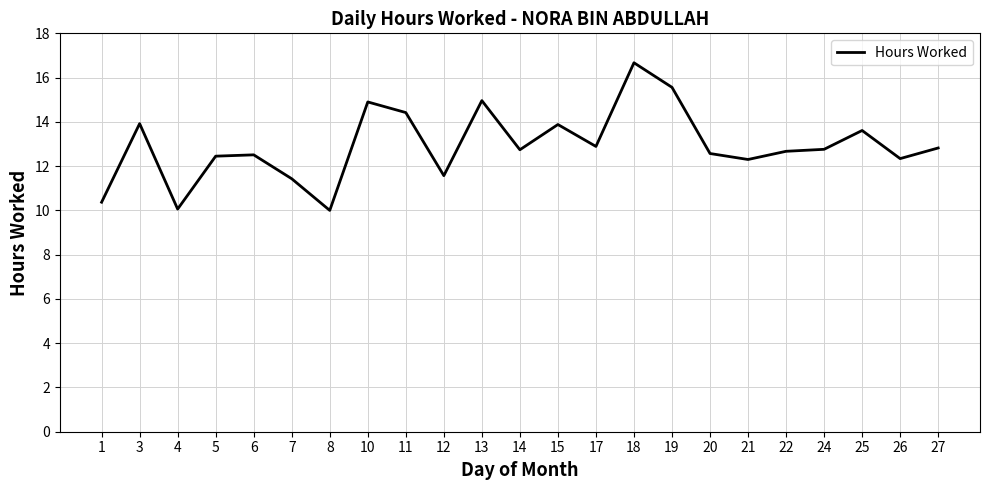

What is the average value?

12.9